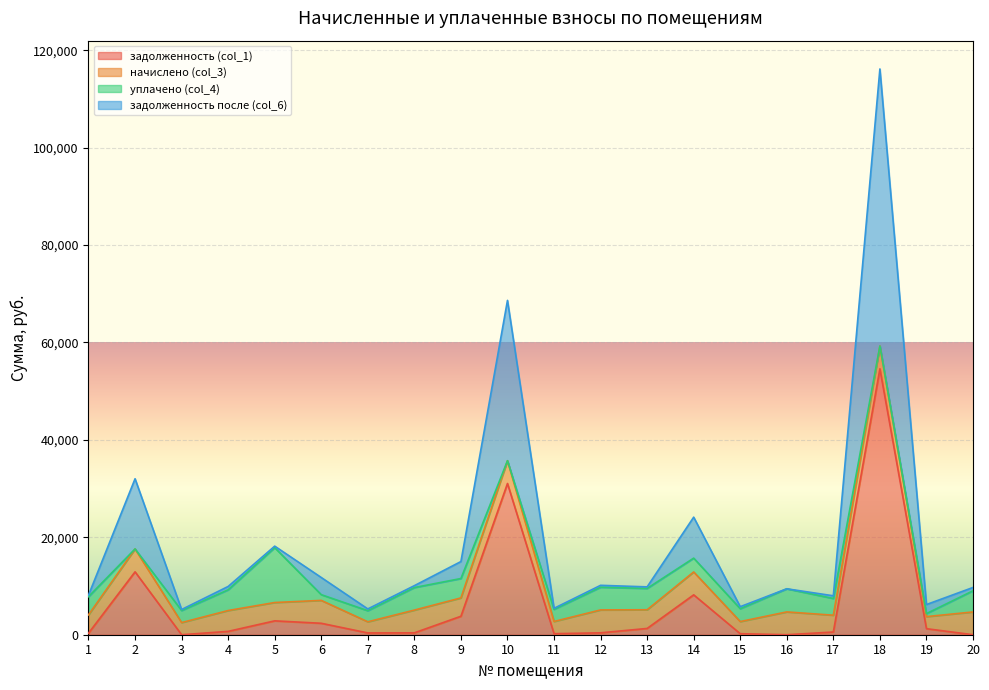

At which label does задолженность (col_1) reach its peak?

18